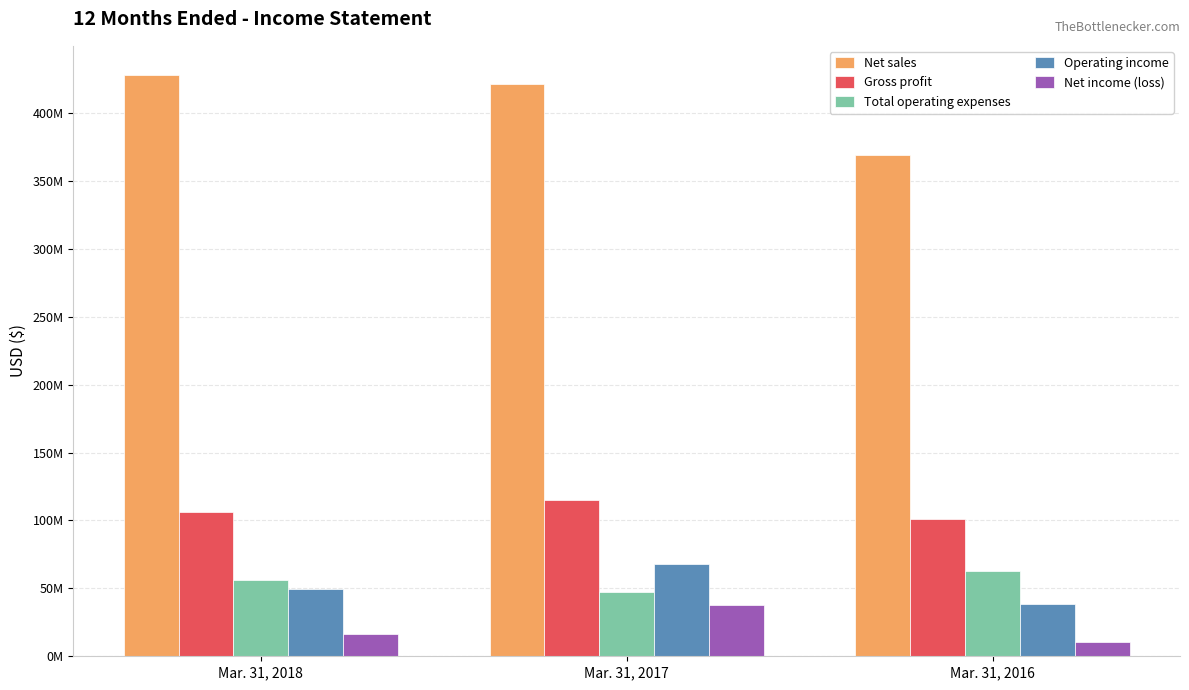

Does the chart contain stacked bars?

No